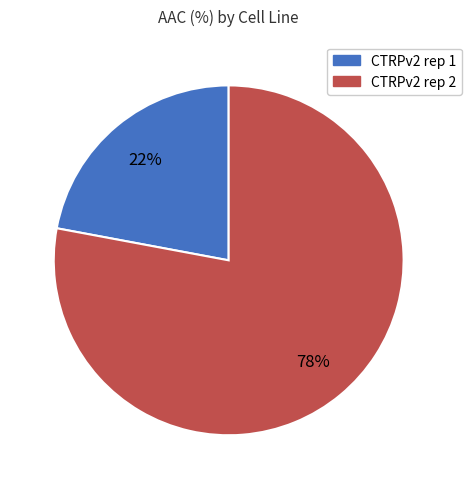

Rank the categories by value from lowest to highest.

CTRPv2 rep 1, CTRPv2 rep 2